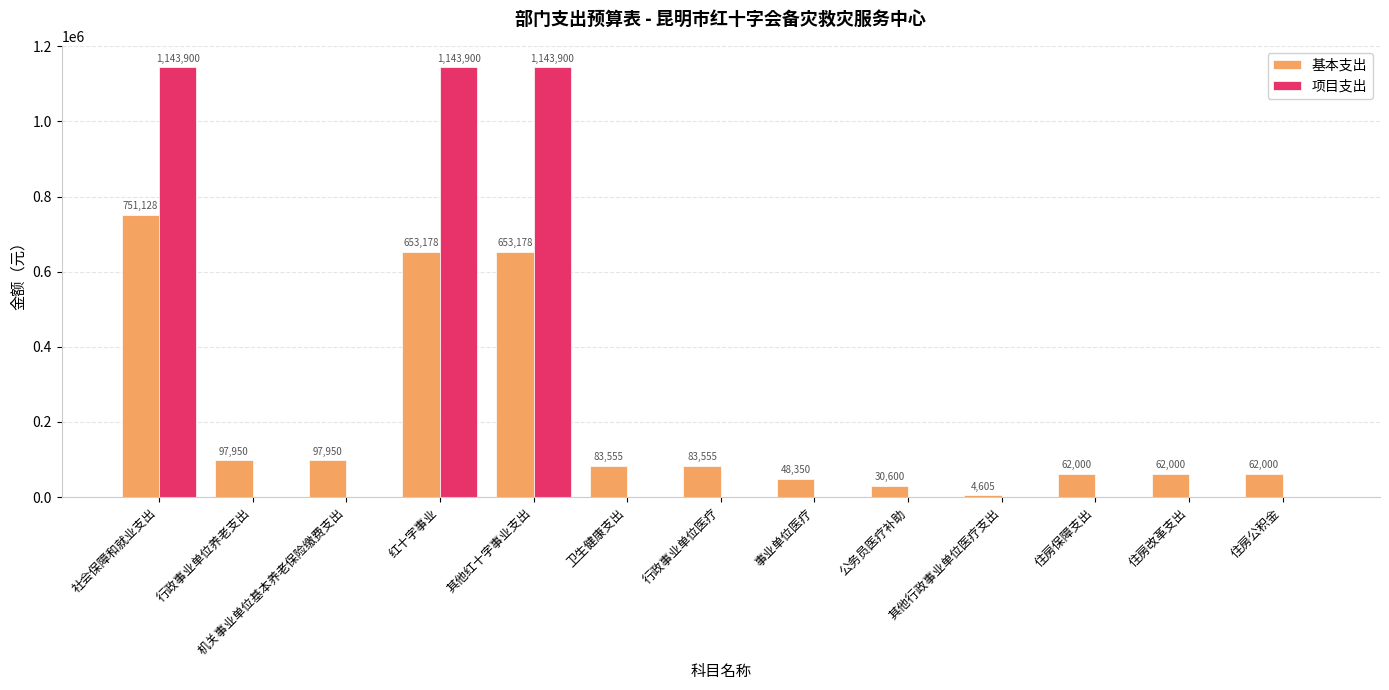

Is the value of 项目支出 at 住房改革支出 greater than the value of 基本支出 at 机关事业单位基本养老保险缴费支出?

No